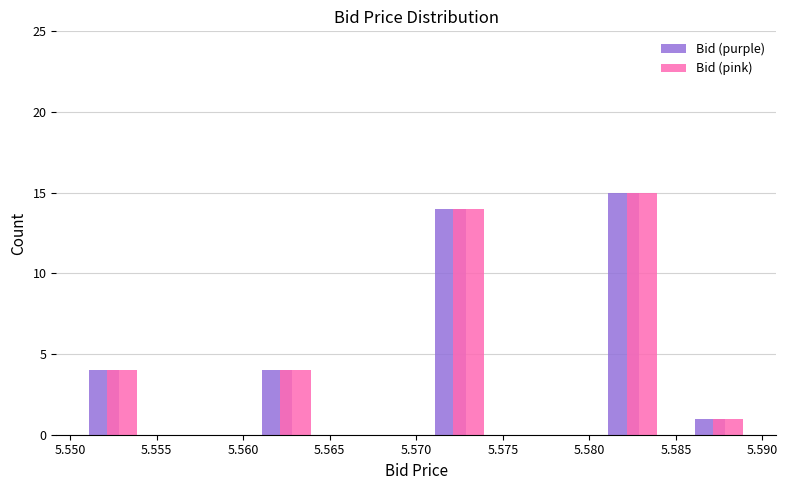

Reading left to right, transcribe this chart: for each range on the x-axis, give the height of each series' bar. The values are not printed on the chart, so give them approximately, as read against the axis.

5.550 to 5.555: Bid (purple)=4	Bid (pink)=4
5.555 to 5.560: Bid (purple)=0	Bid (pink)=0
5.560 to 5.565: Bid (purple)=4	Bid (pink)=4
5.565 to 5.570: Bid (purple)=0	Bid (pink)=0
5.570 to 5.575: Bid (purple)=14	Bid (pink)=14
5.575 to 5.580: Bid (purple)=0	Bid (pink)=0
5.580 to 5.585: Bid (purple)=15	Bid (pink)=15
5.585 to 5.590: Bid (purple)=1	Bid (pink)=1